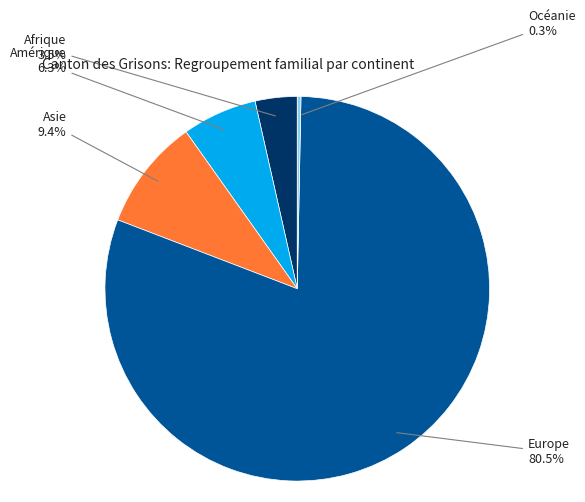

Is there any slice that represents more than half of the pie?

Yes